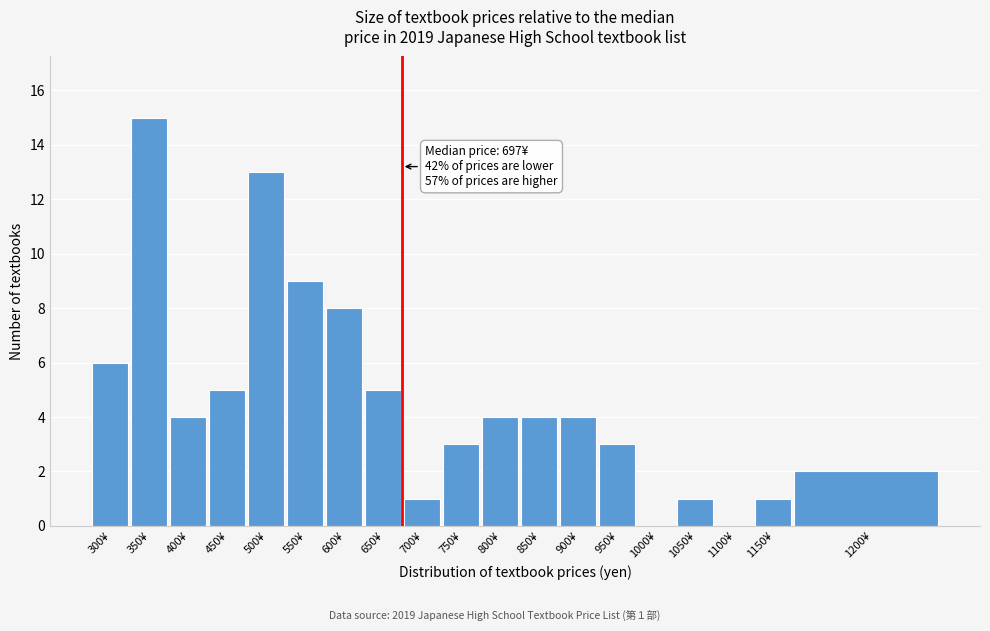

Reading right to left, list all the values displayed in this chart.

1200¥=2	1150¥=1	1100¥=0	1050¥=1	1000¥=0	950¥=3	900¥=4	850¥=4	800¥=4	750¥=3	700¥=1	650¥=5	600¥=8	550¥=9	500¥=13	450¥=5	400¥=4	350¥=15	300¥=6